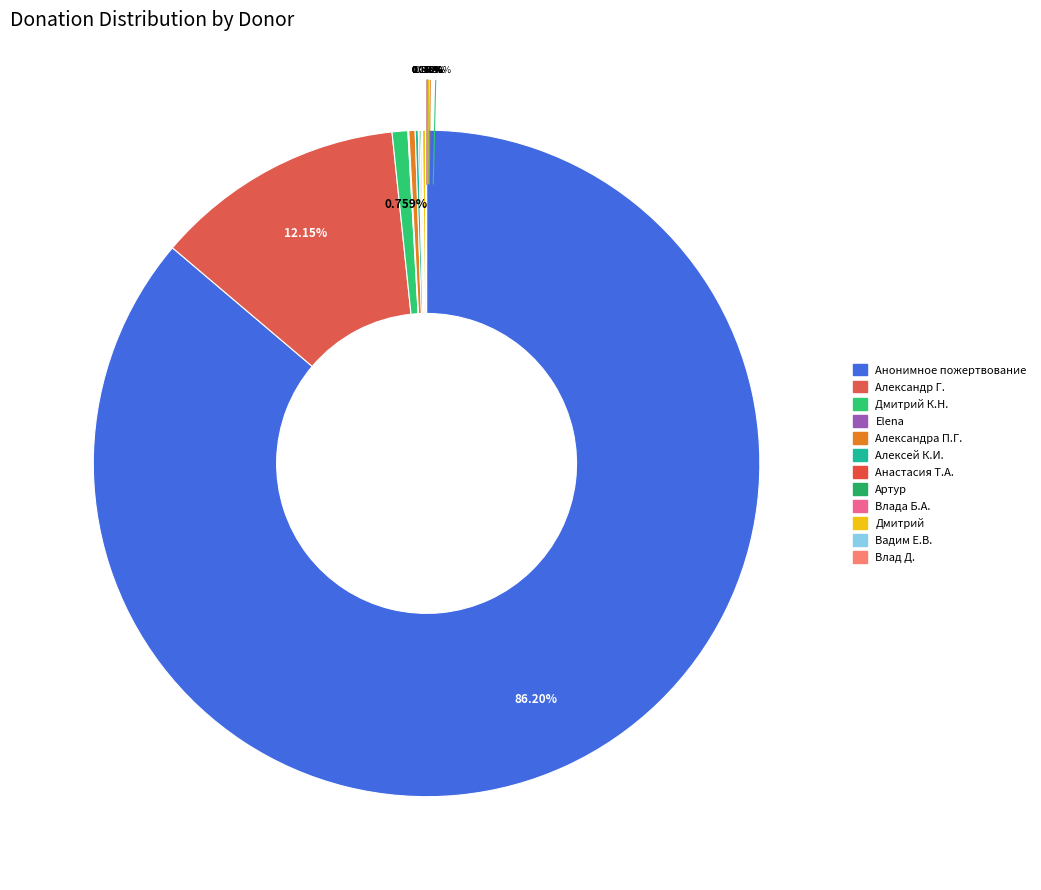

Does any single category account for the majority?

Yes